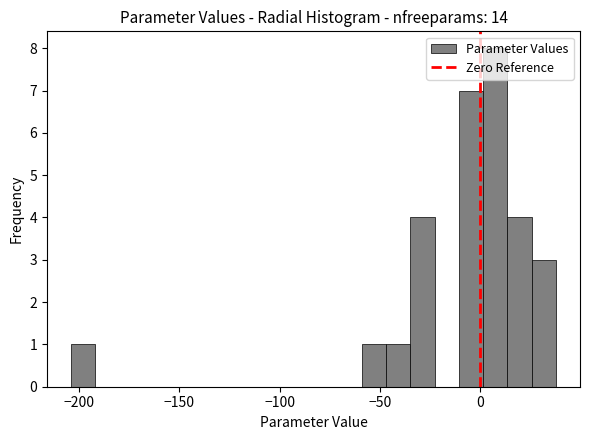

Around what value on the x-axis is the tallest bar? Give the approximate position of its centre, as read against the axis.

10